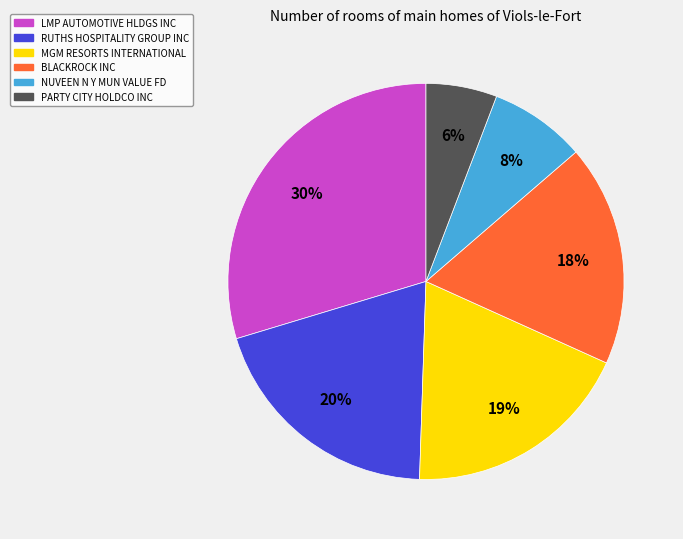

Does BLACKROCK INC account for over 50% of the chart?

No